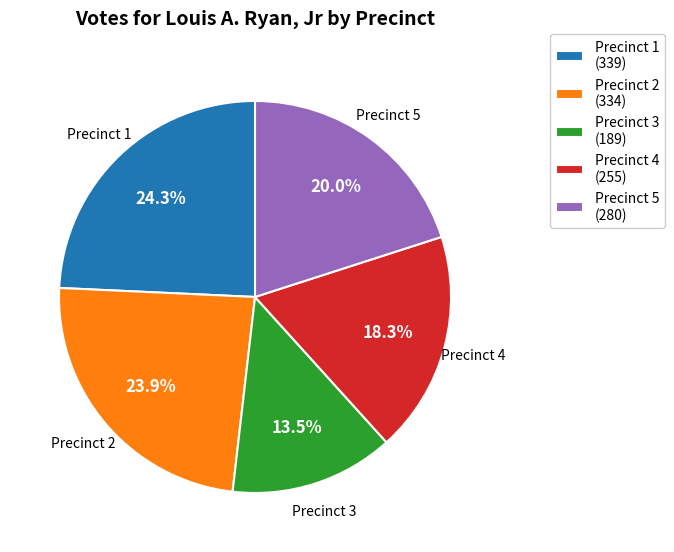

To the nearest percent, what is the combined percentage of Precinct 2 and Precinct 4?

42%